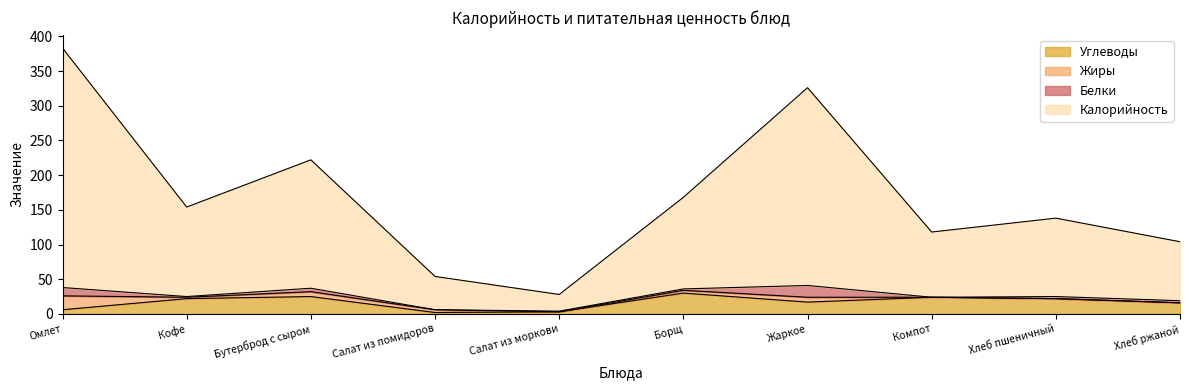

What position from the left is Хлеб пшеничный?

9